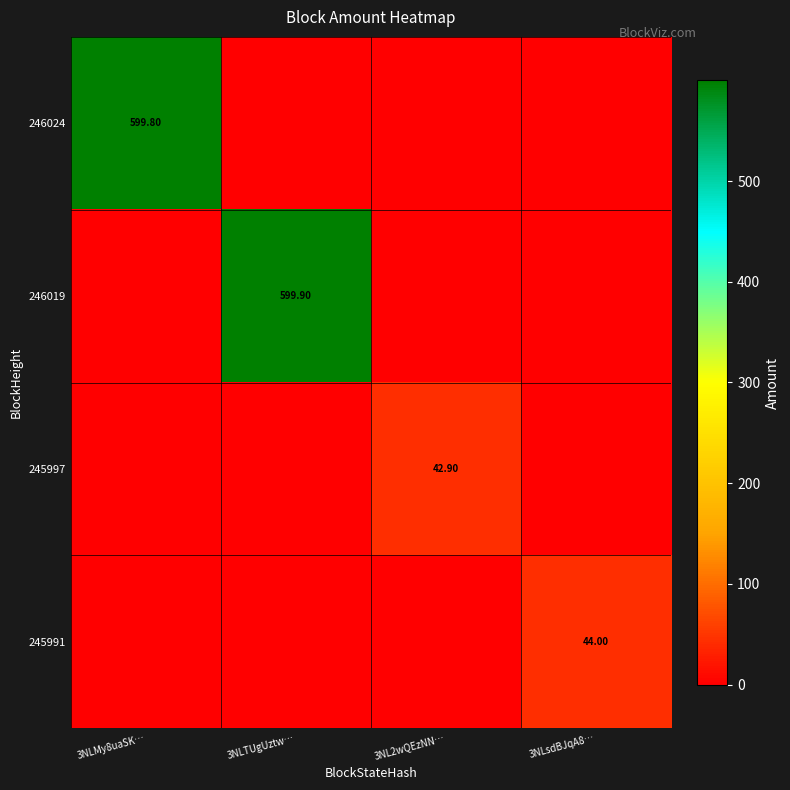

How many categories are shown in the chart?

4